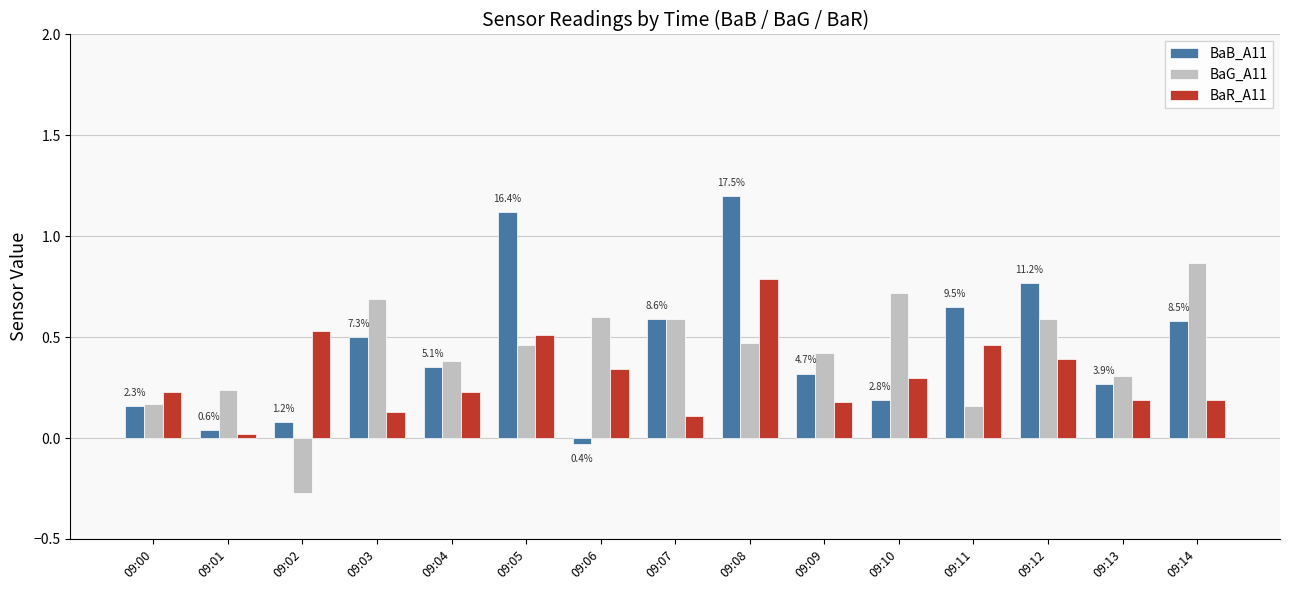

What is the average value of the BaG_A11 series?

0.4